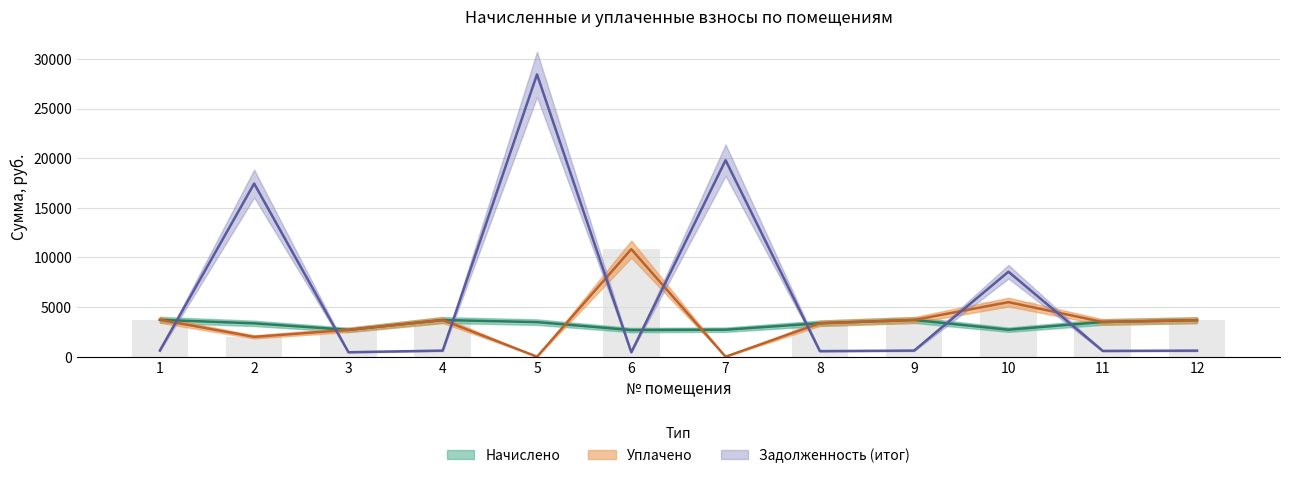

At how many categories does at least one series exceed 26693?

1